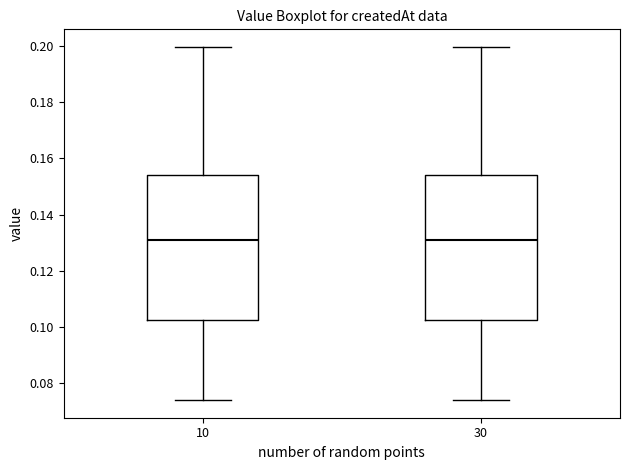

Reading left to right, transcribe this box plot: for each box, give where its median line is, the range the box spans, and where its two whiskers end, as read against the y-axis. The values are not printed on the chart, so give them approximately, as read against the axis.

10: median 0.132, box 0.102 to 0.154, whiskers 0.074 to 0.200
30: median 0.132, box 0.102 to 0.154, whiskers 0.074 to 0.200